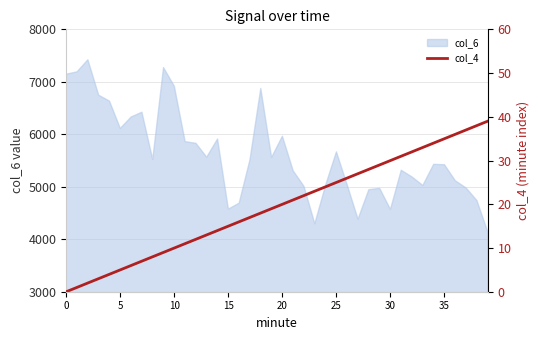

How many values are below 20?

20